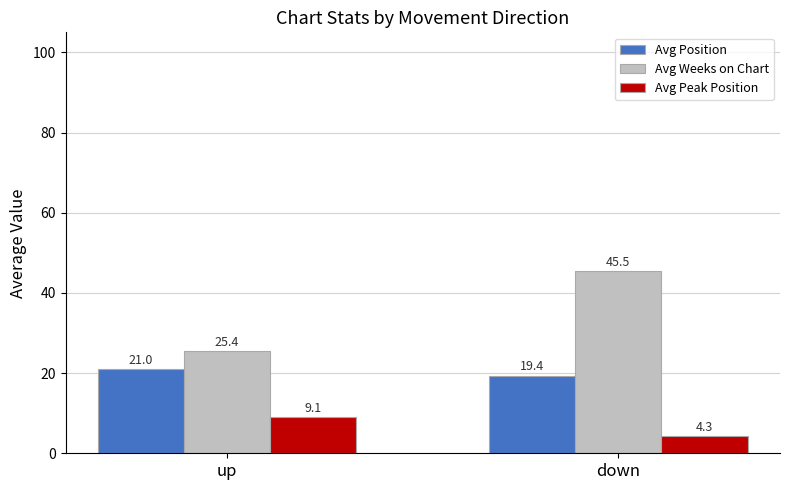

Are the bars horizontal?

No